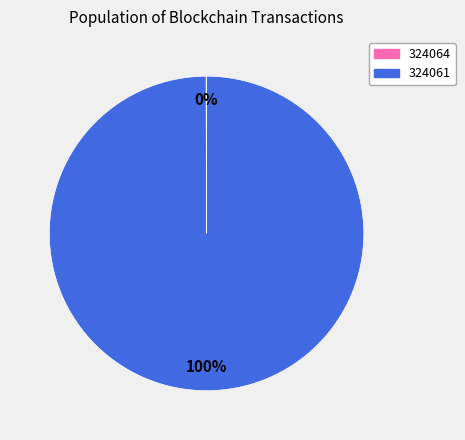

Which slice is the largest?

324061